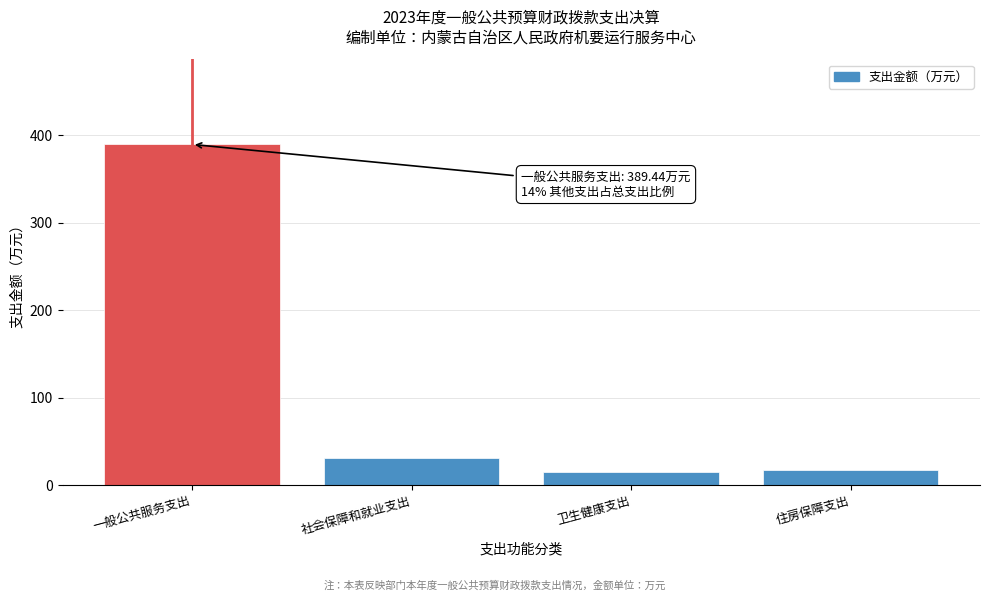

Reading left to right, extract all data points from this chart.

389.4	30.9	14.7	17.5